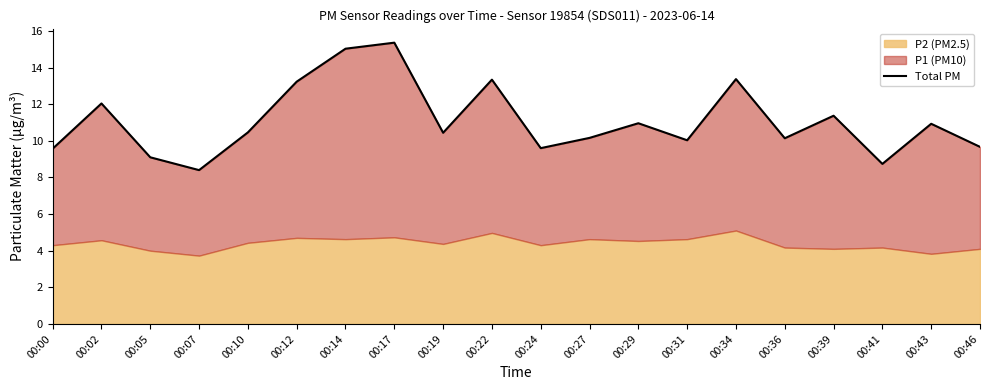

Read the value at 00:43.

10.9